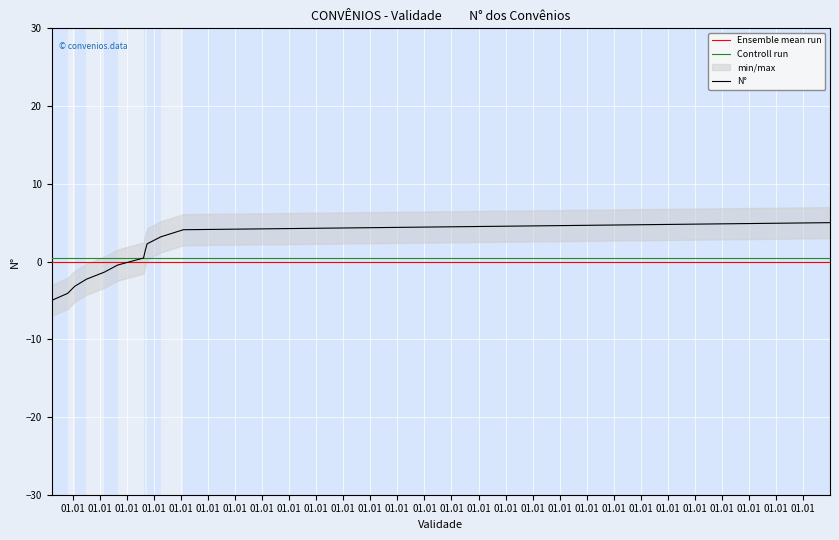

Count the number of values greater than 0.

6